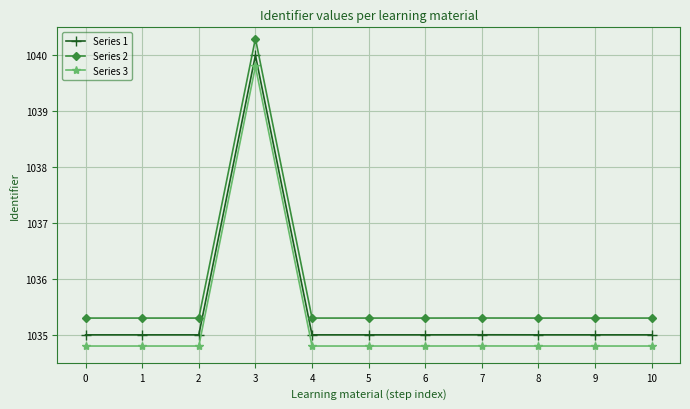

Reading left to right, what are all the values shown in this chart?

Series 1: 0=1035.0	1=1035.0	2=1035.0	3=1040.0	4=1035.0	5=1035.0	6=1035.0	7=1035.0	8=1035.0	9=1035.0	10=1035.0
Series 2: 0=1035.3	1=1035.3	2=1035.3	3=1040.3	4=1035.3	5=1035.3	6=1035.3	7=1035.3	8=1035.3	9=1035.3	10=1035.3
Series 3: 0=1034.8	1=1034.8	2=1034.8	3=1039.8	4=1034.8	5=1034.8	6=1034.8	7=1034.8	8=1034.8	9=1034.8	10=1034.8